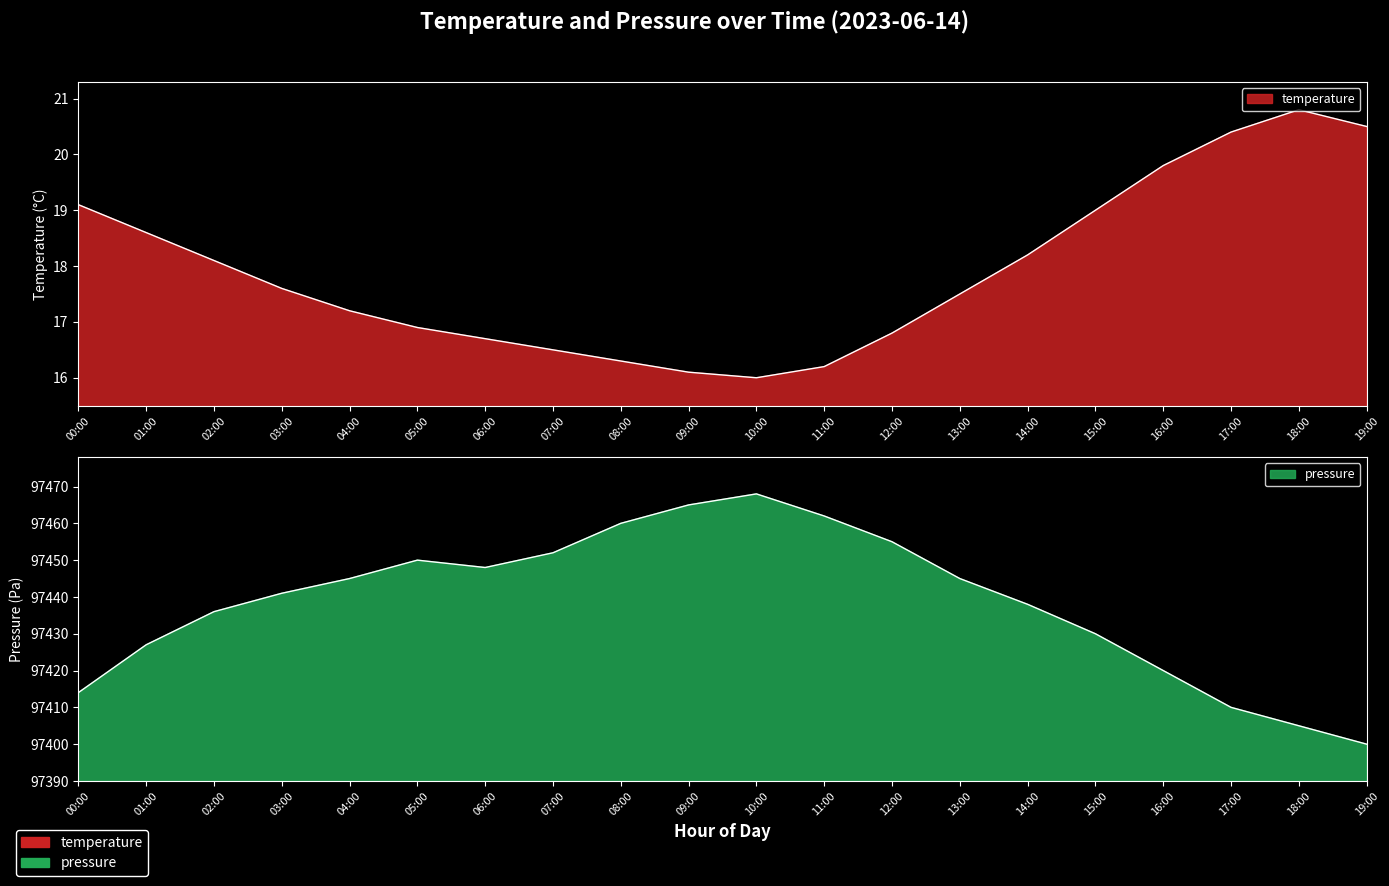

True or false: temperature and pressure cross at least once.

False